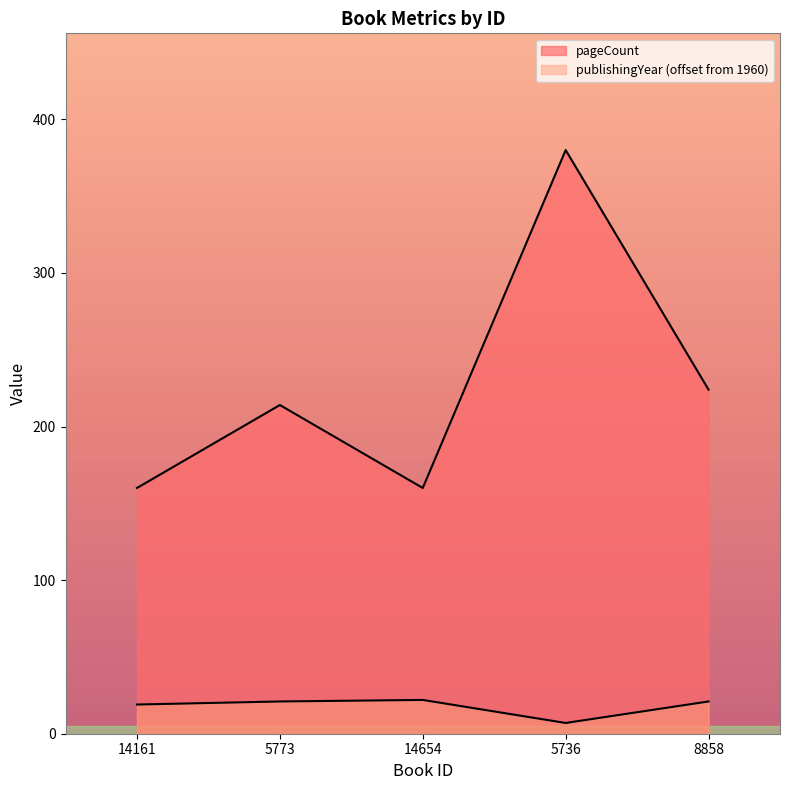

How many data points in pageCount are above 214?

2